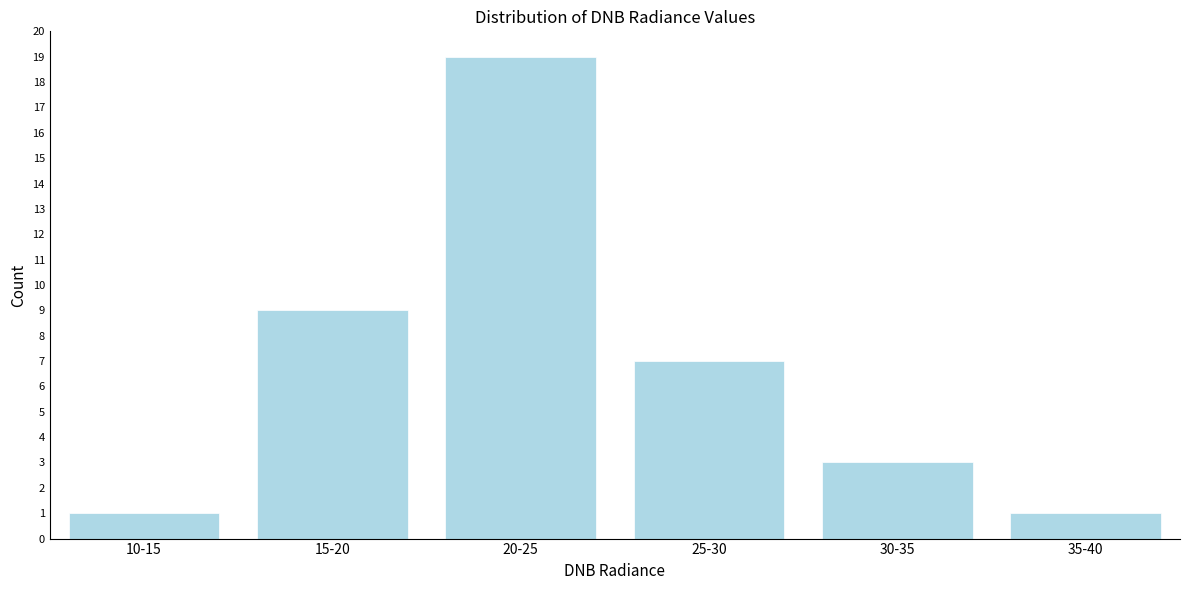

Reading left to right, transcribe all the data shown in this chart.

1	9	19	7	3	1